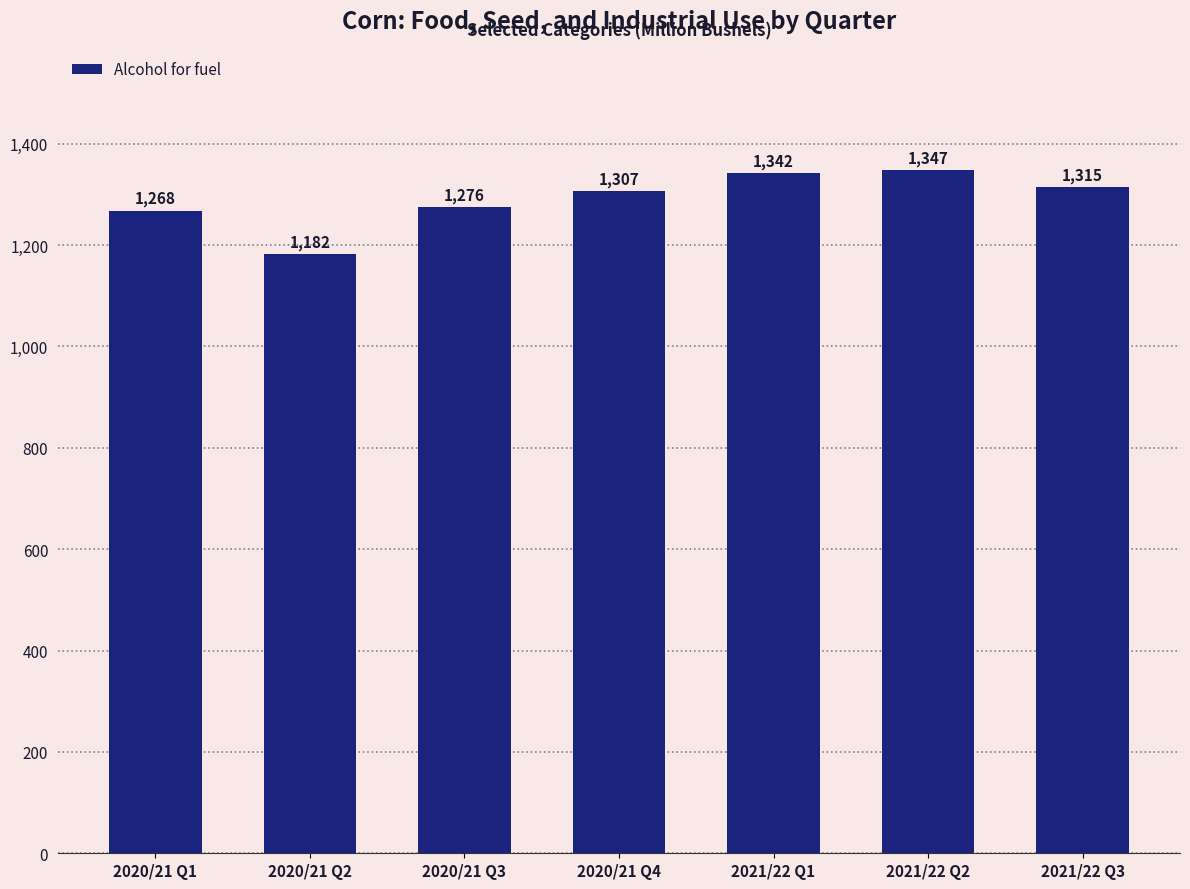

Which label corresponds to the smallest value in the chart?

2020/21 Q2